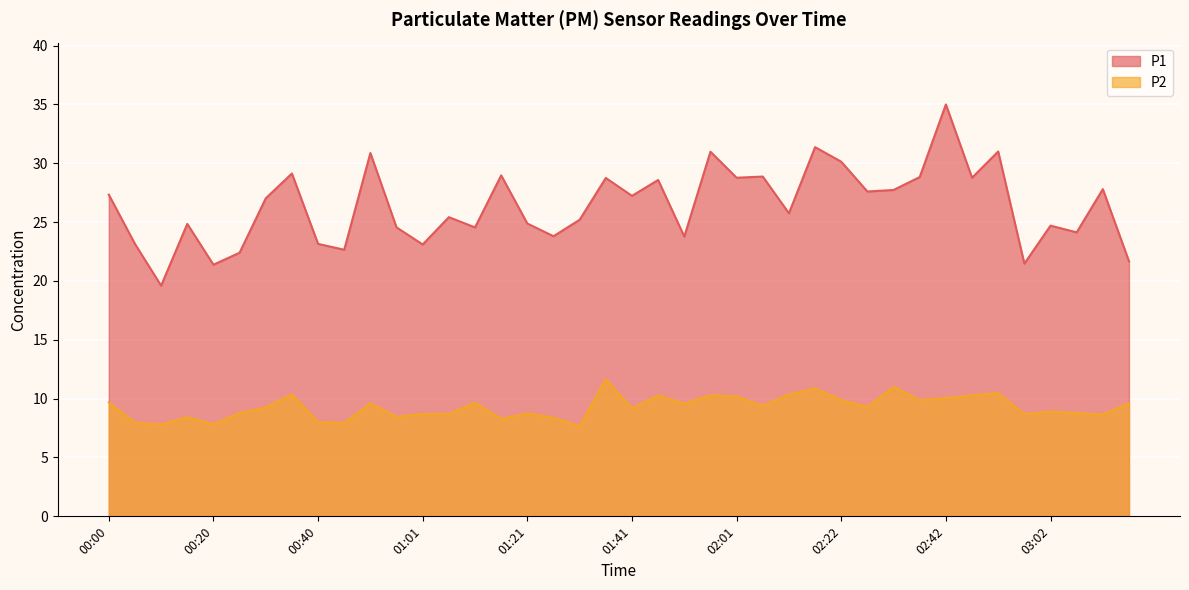

True or false: P1 and P2 cross at least once.

False